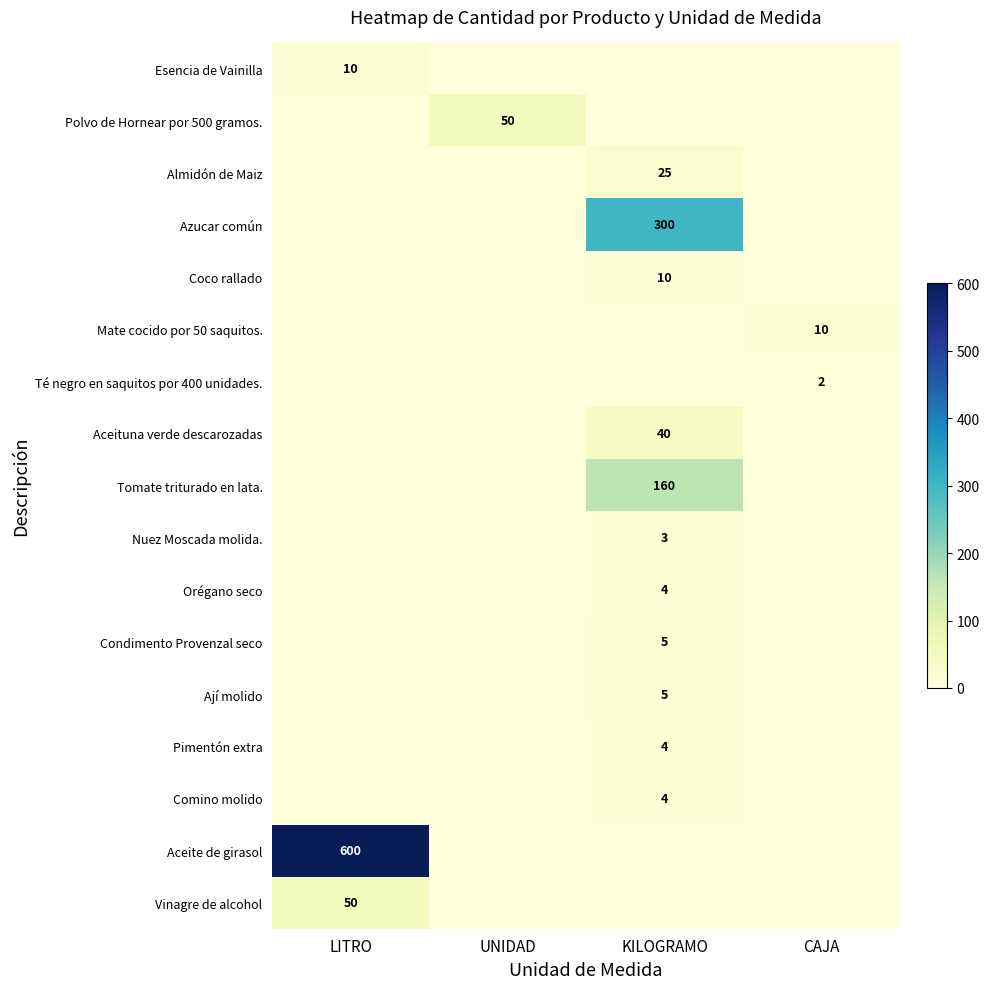

The Coco rallado series shows 10 at KILOGRAMO. True or false?

True